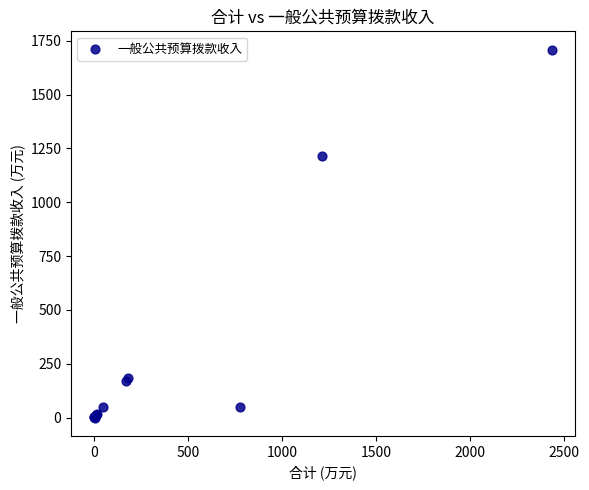

What Y value in the scatter plot is closest to 854?

1216.1